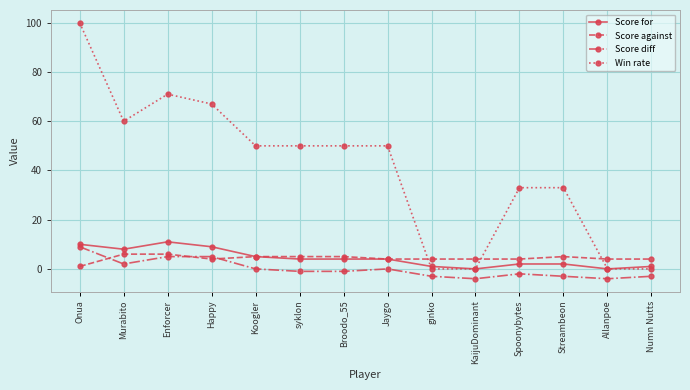

Between which two adjacent categories do Score against and Win rate first intersect?

Jaygo and ginko